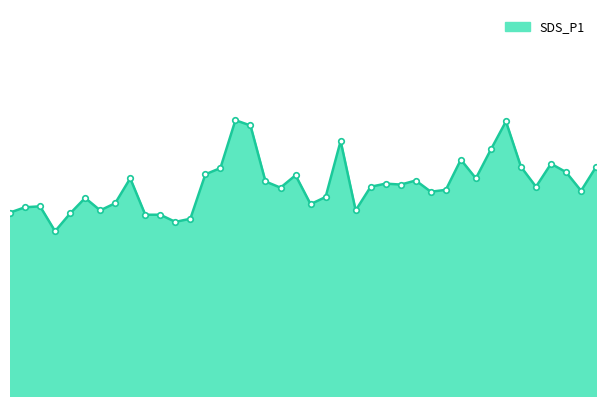

Rank the categories by value from lowest to highest.

00:07, 00:27, 00:29, 00:22, 00:24, 00:10, 00:00, 00:15, 00:56, 00:02, 00:05, 00:49, 00:17, 00:12, 00:51, 01:08, 01:33, 01:11, 00:44, 00:59, 01:26, 01:04, 01:01, 00:41, 01:06, 00:20, 01:16, 00:46, 00:32, 01:31, 00:34, 01:23, 01:35, 01:28, 01:13, 01:18, 00:54, 00:39, 01:21, 00:37